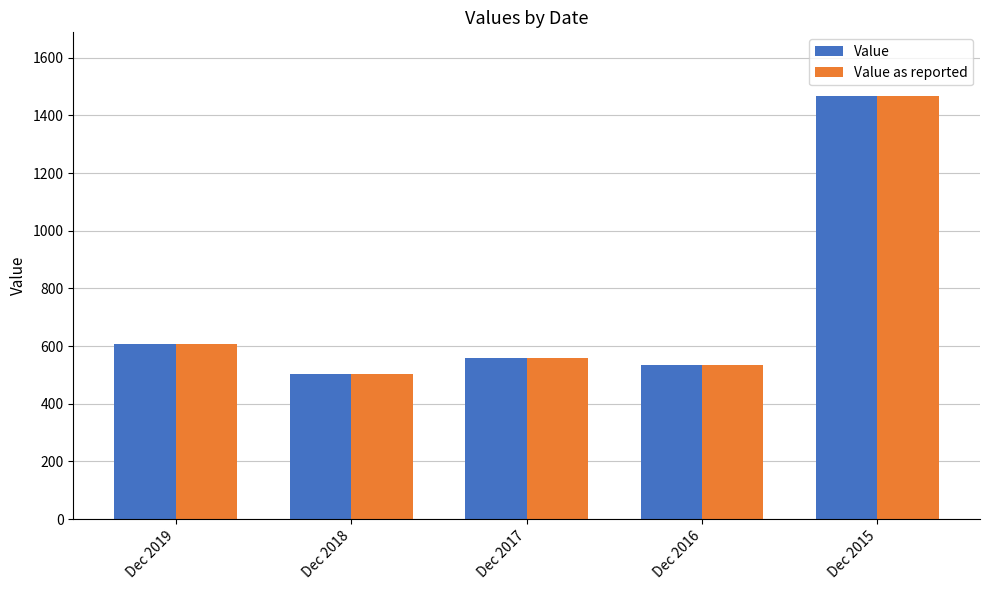

What is the difference between the Value as reported values at Dec 2017 and Dec 2015?

911